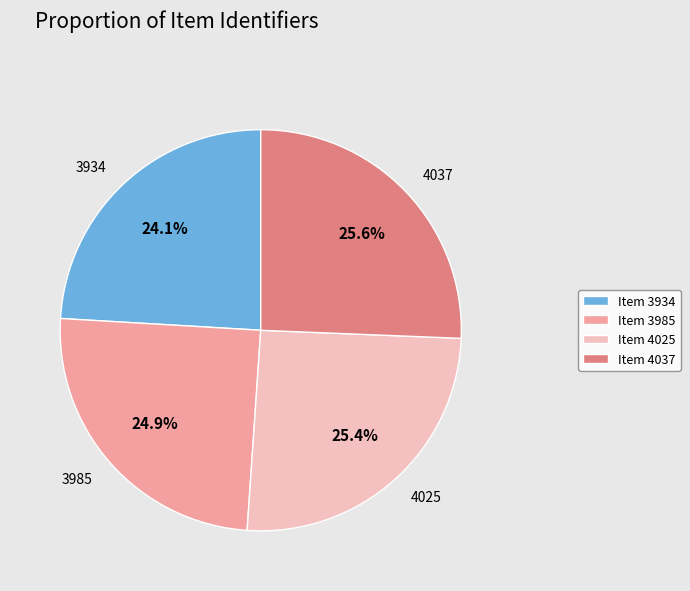

How many segments does this pie chart have?

4